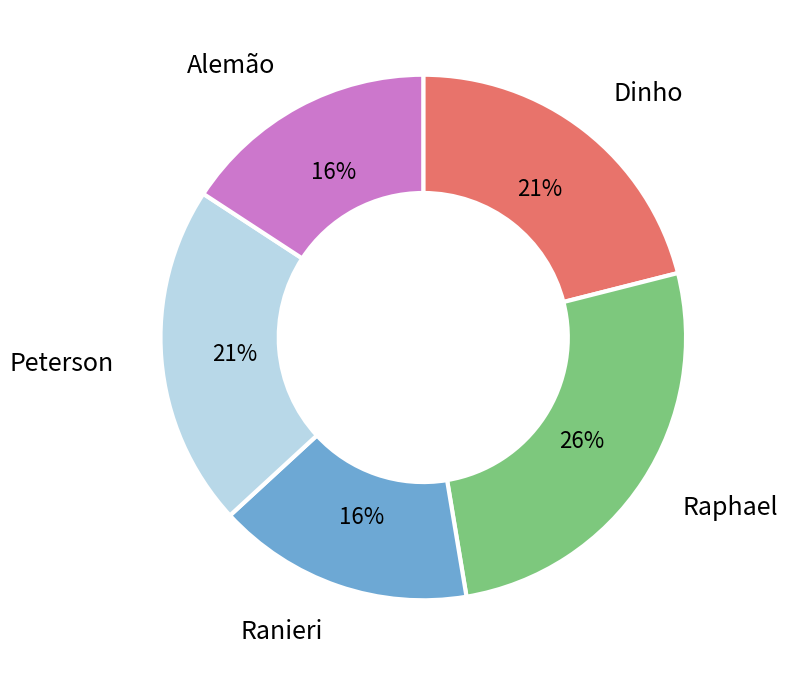

Does any single category account for the majority?

No